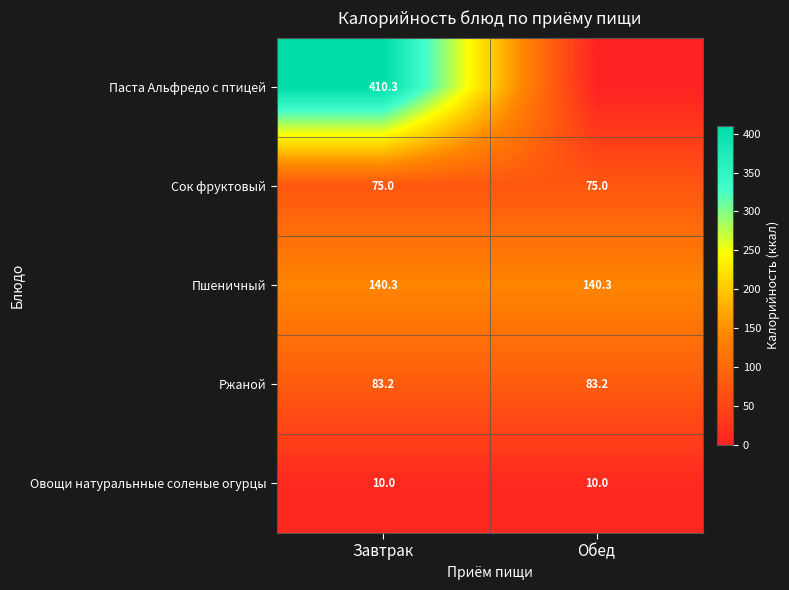

Which has a higher value, Обед or Завтрак?

Завтрак